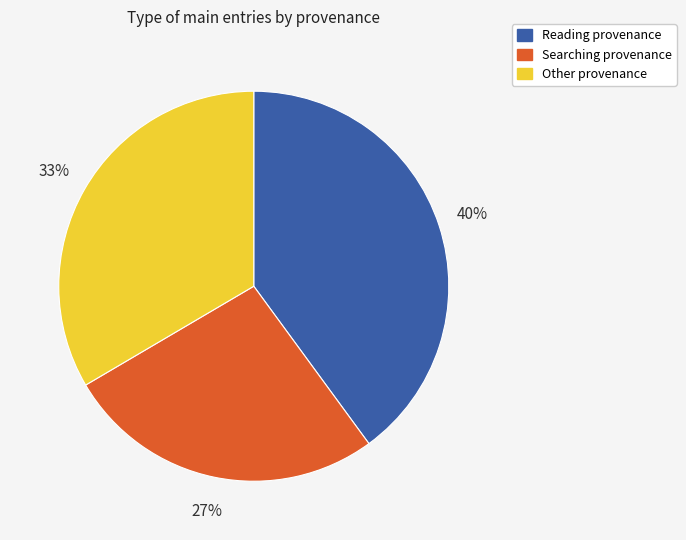

Between Searching provenance and Other provenance, which is larger?

Other provenance